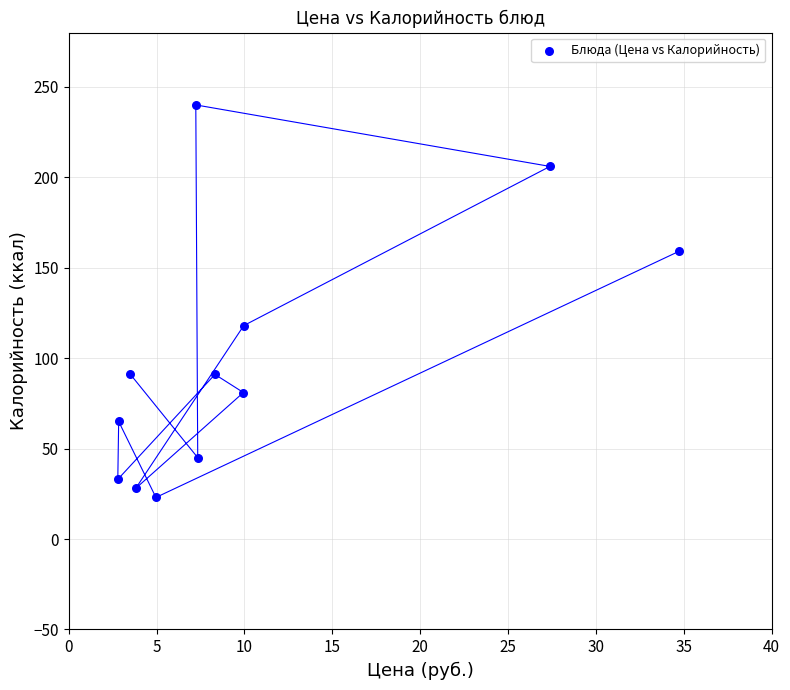

What Y value in the scatter plot is closest to 131?

118